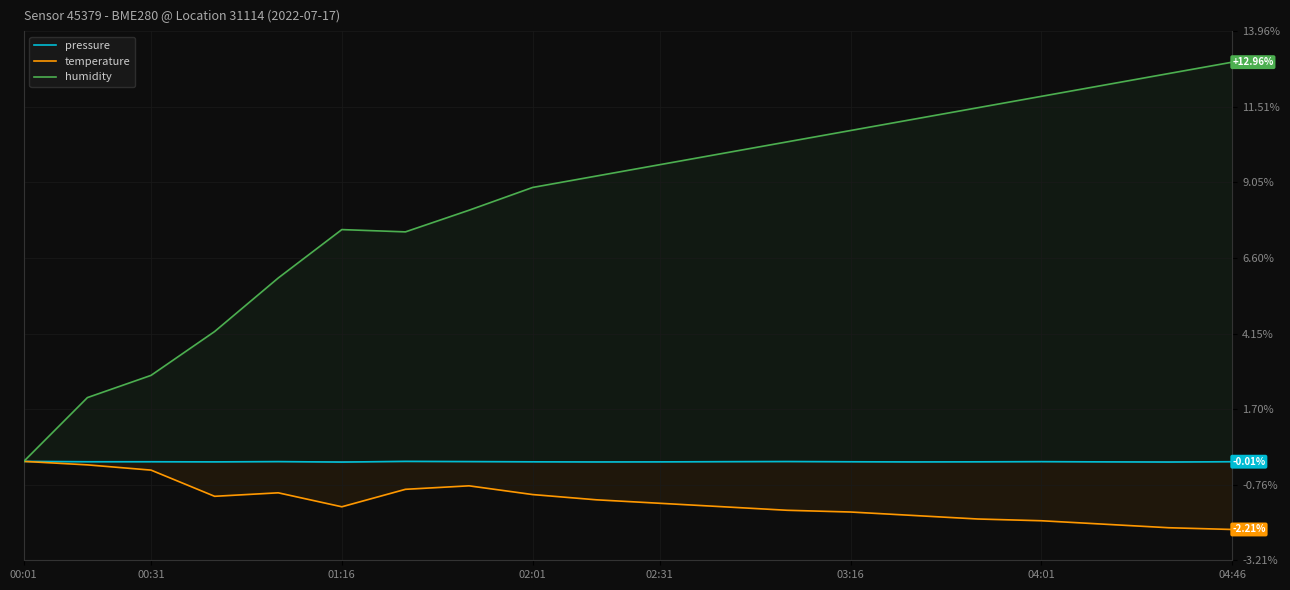

The pressure series shows 0.0 at 00:01. True or false?

True